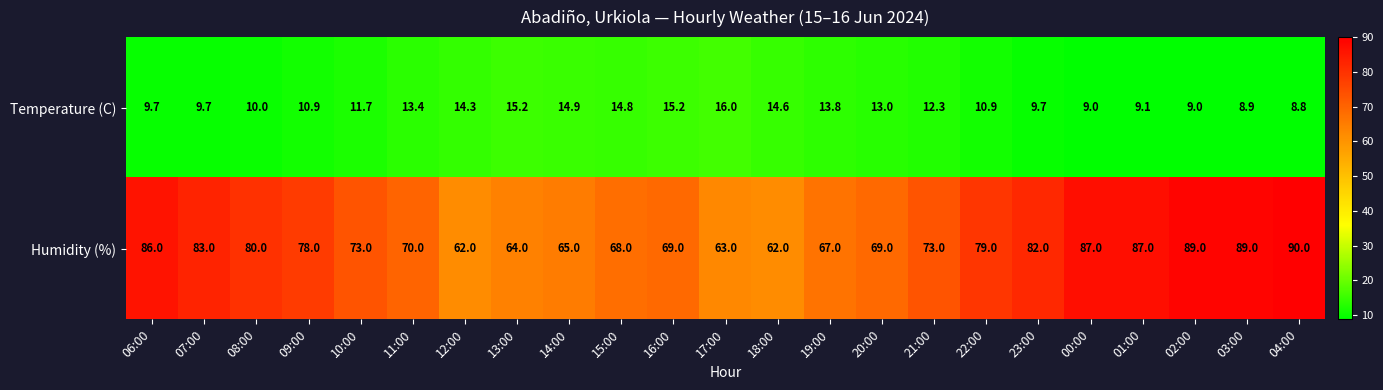

What is the total value across all series at 02:00?

98.0